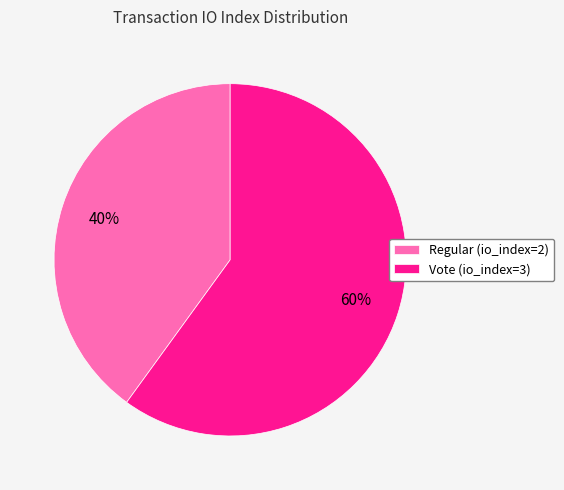

How many slices are in this pie chart?

2